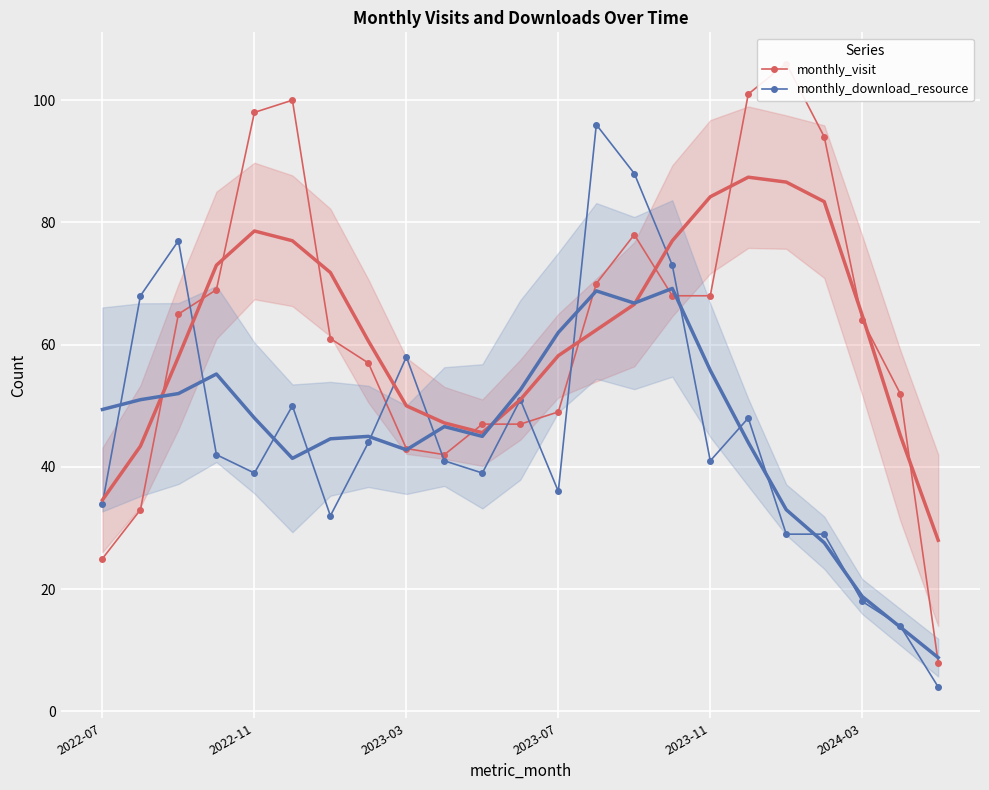

What is the minimum value for monthly_download_resource?

4